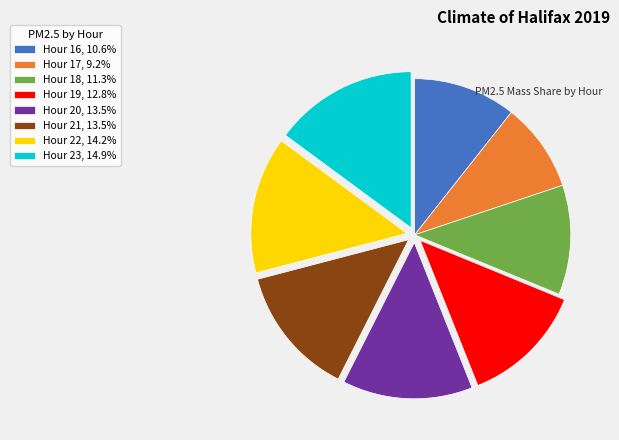

Is it true that Hour 16 is 23% of the pie?

False